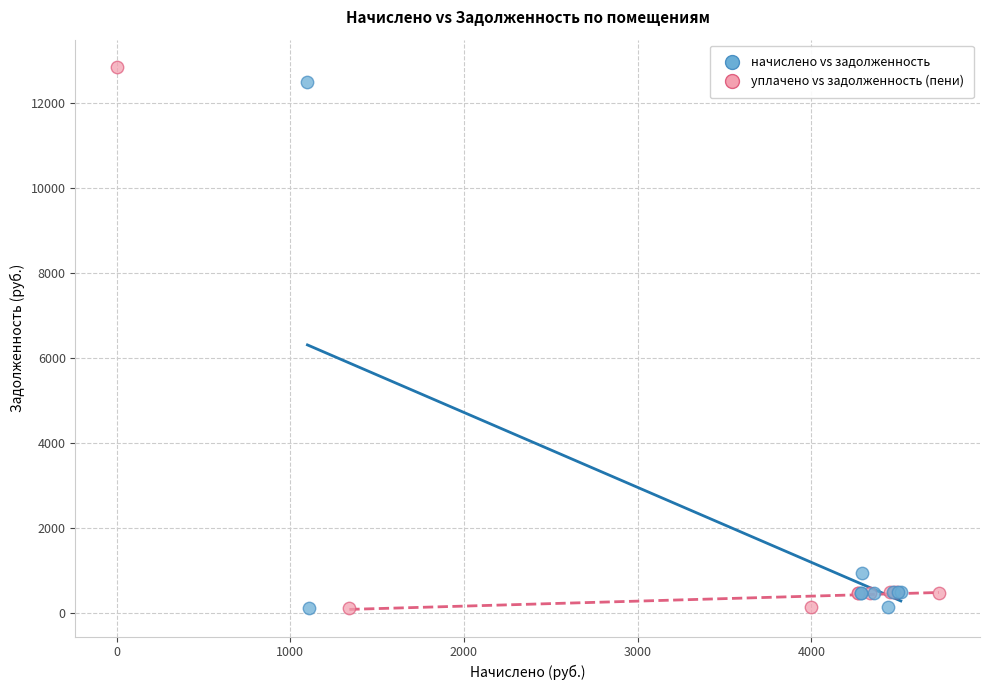

Which series has the largest Y range (max minus min)?

уплачено vs задолженность (пени)